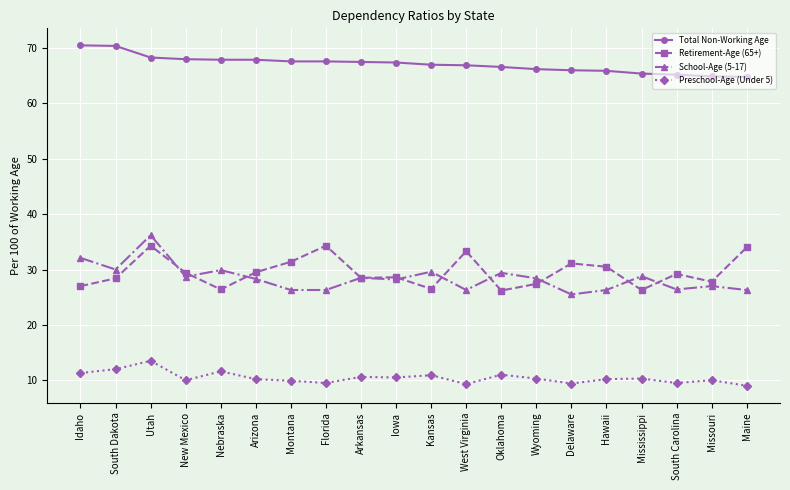

What is the approximate value of School-Age (5-17) at New Mexico?

28.7